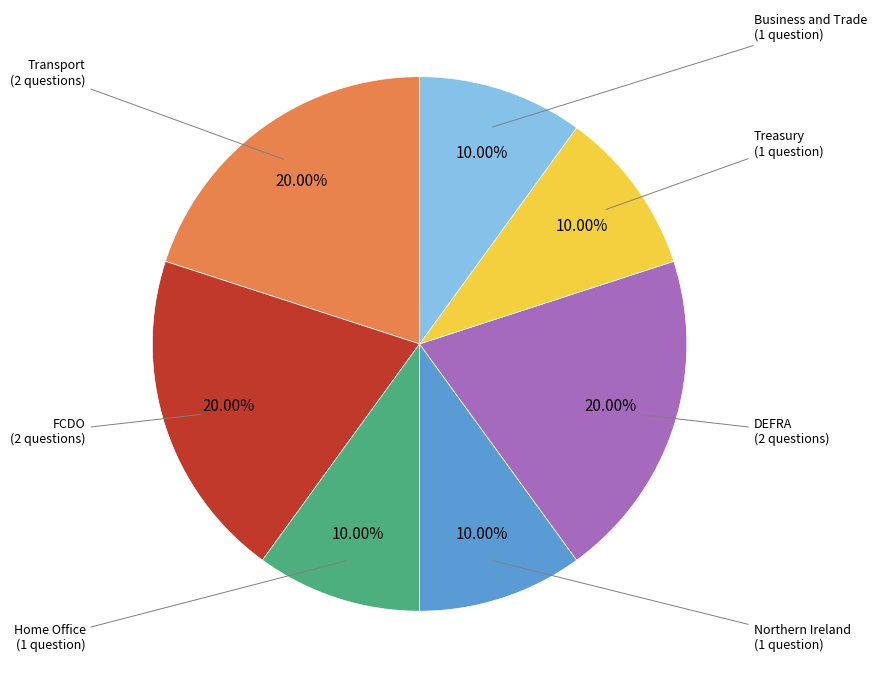

Approximately how many times larger is the value at FCDO (2 questions) compared to DEFRA (2 questions)?

1.0